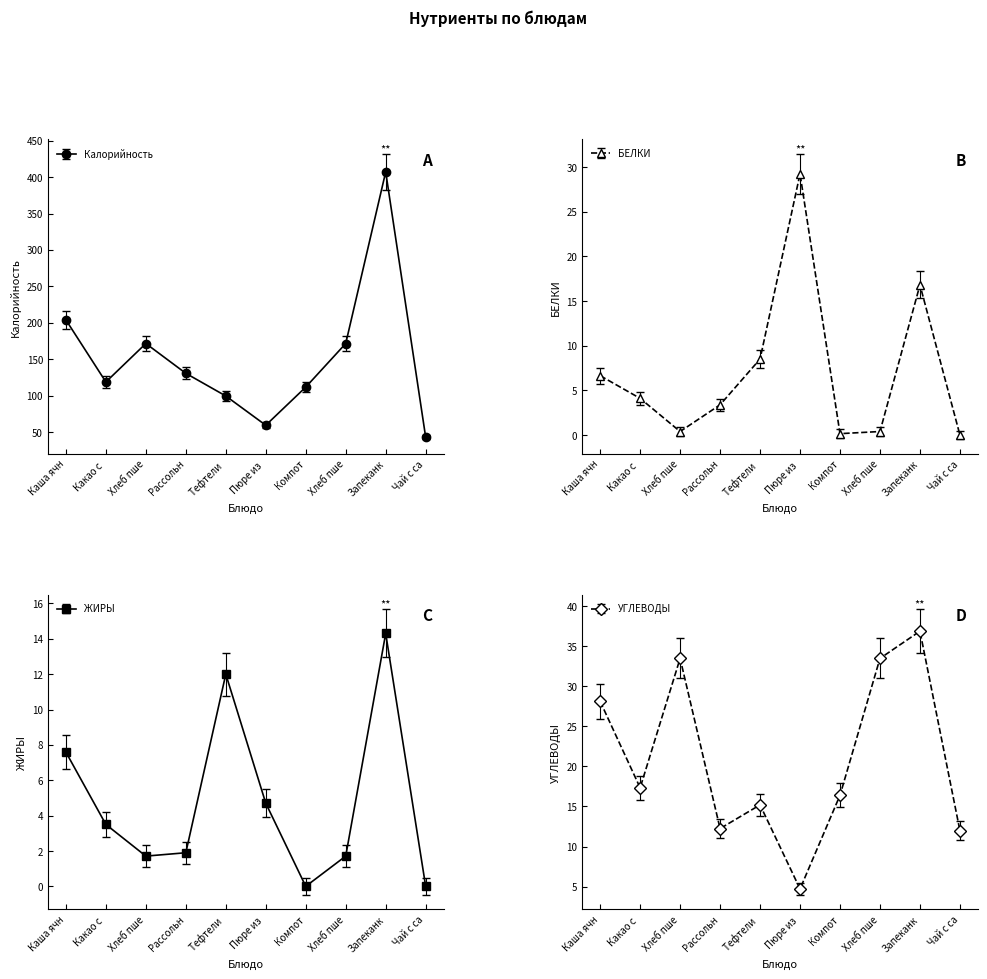

Which series has the largest total across all categories?

Калорийность